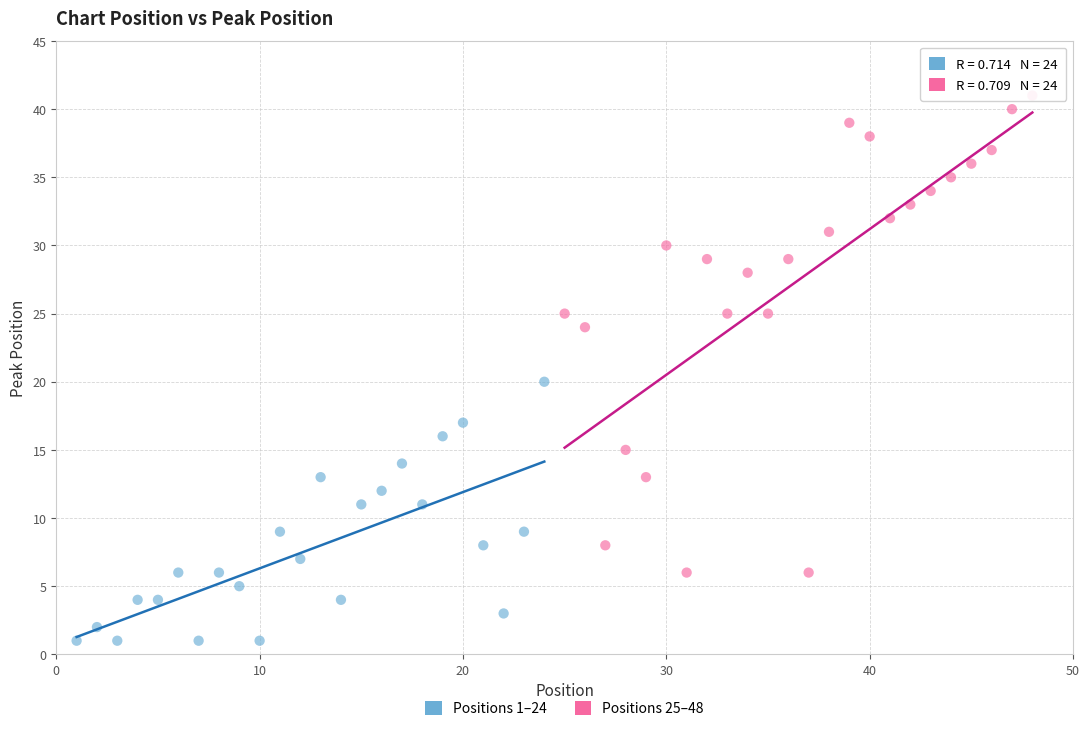

Which series contains the highest Y value?

Positions 25–48